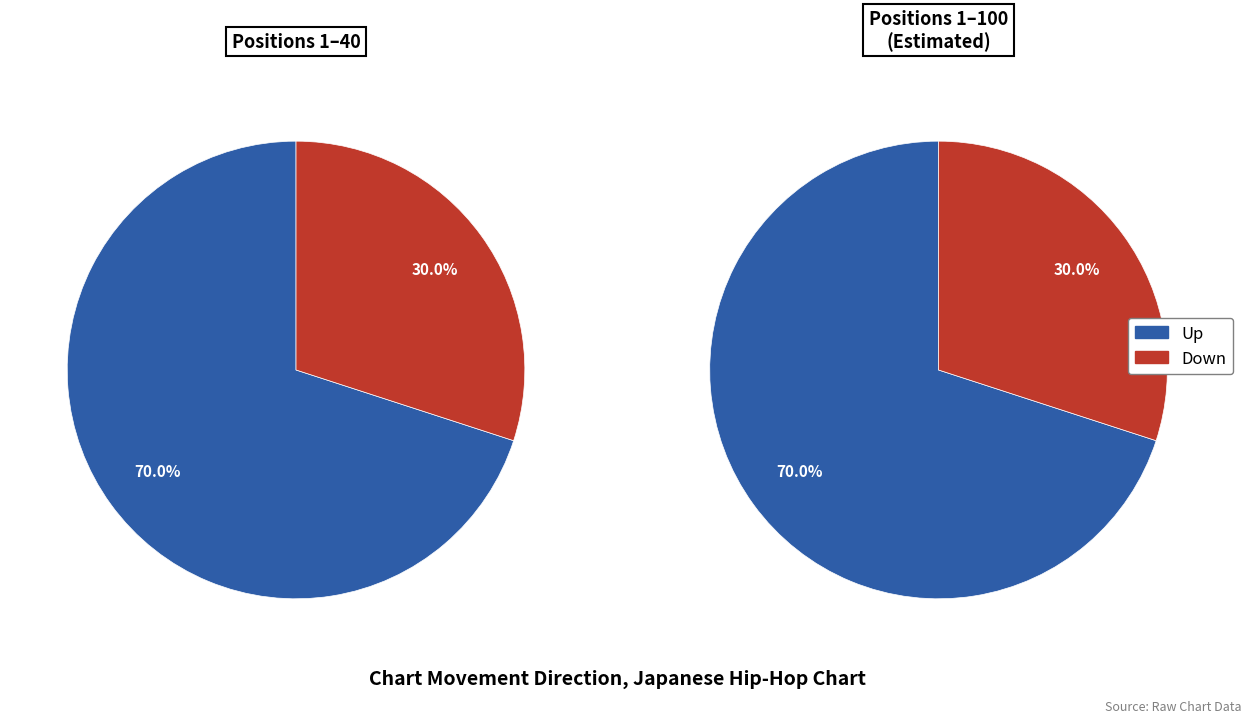

Count the number of slices in the pie.

2